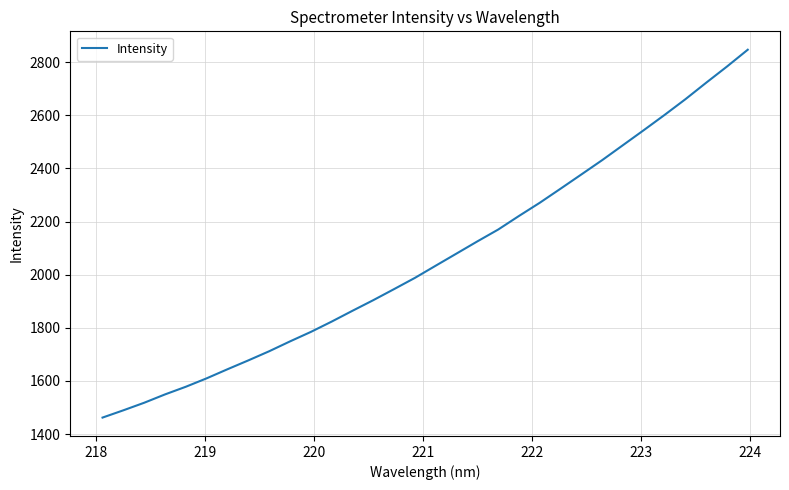

What is the smallest value displayed?

1462.1